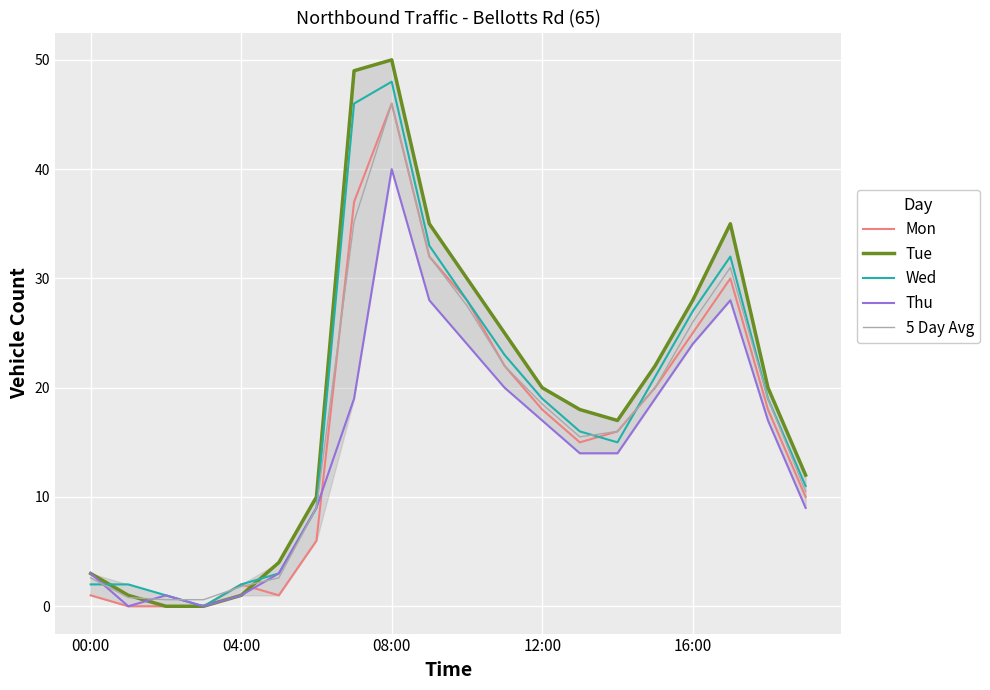

What is the highest value of the Thu series?

40.0